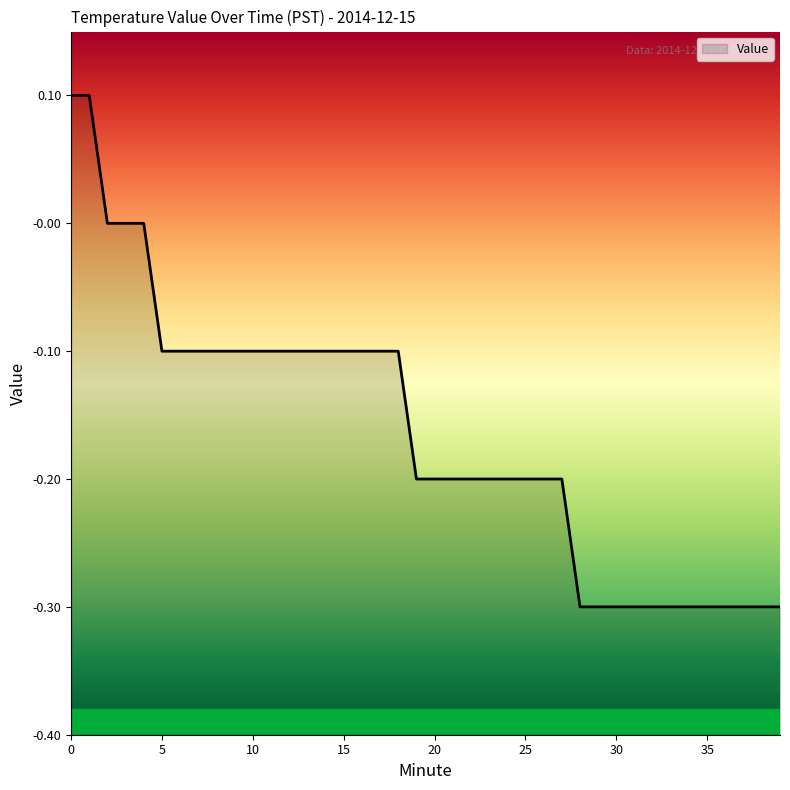

What is the smallest value displayed?

-0.3